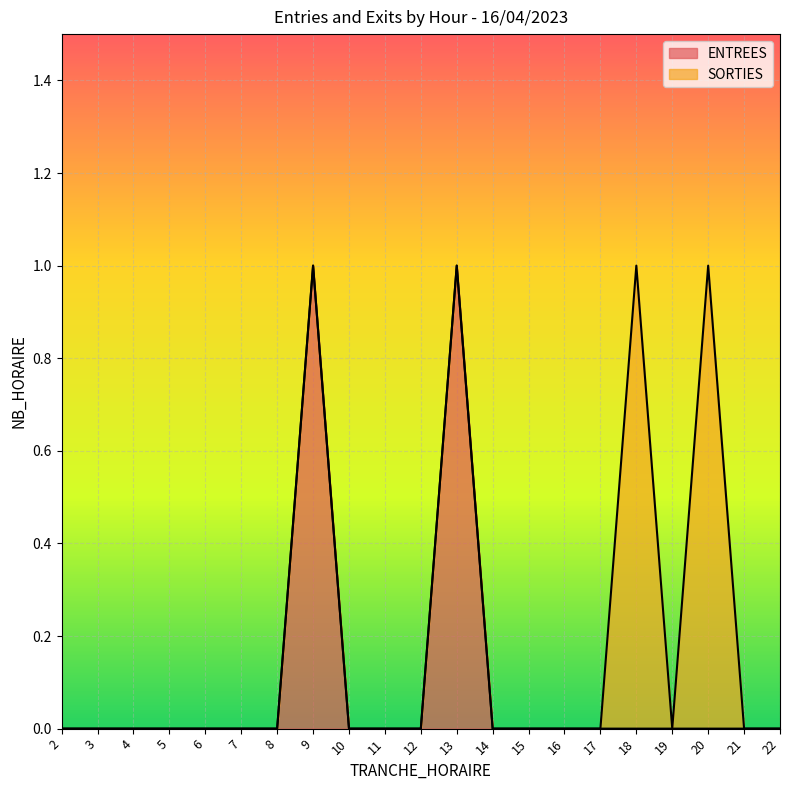

At which category does the chart reach its peak across all series?

9